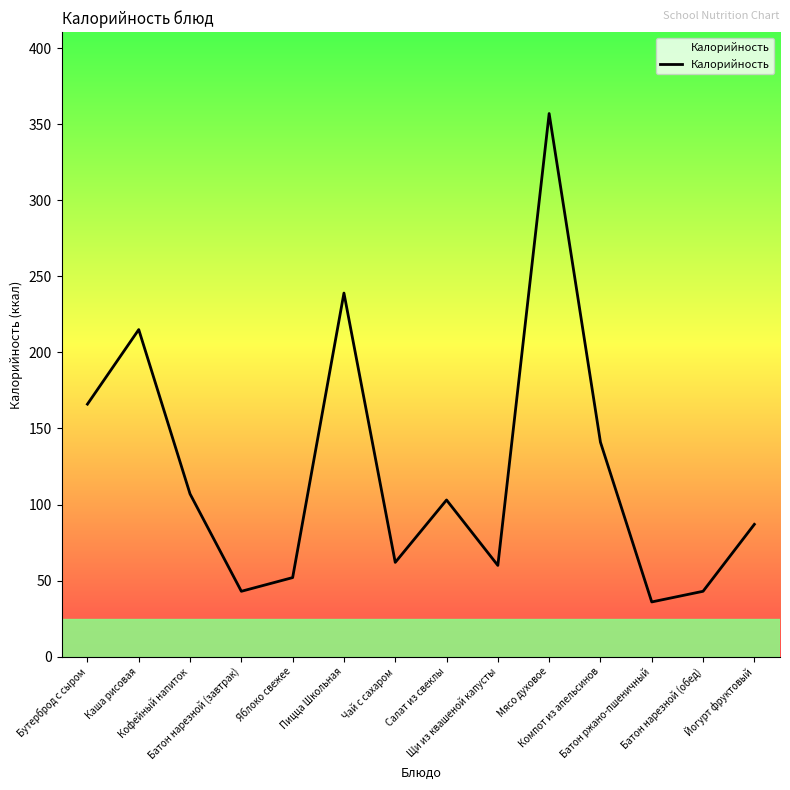

Does the chart have visible grid lines?

No